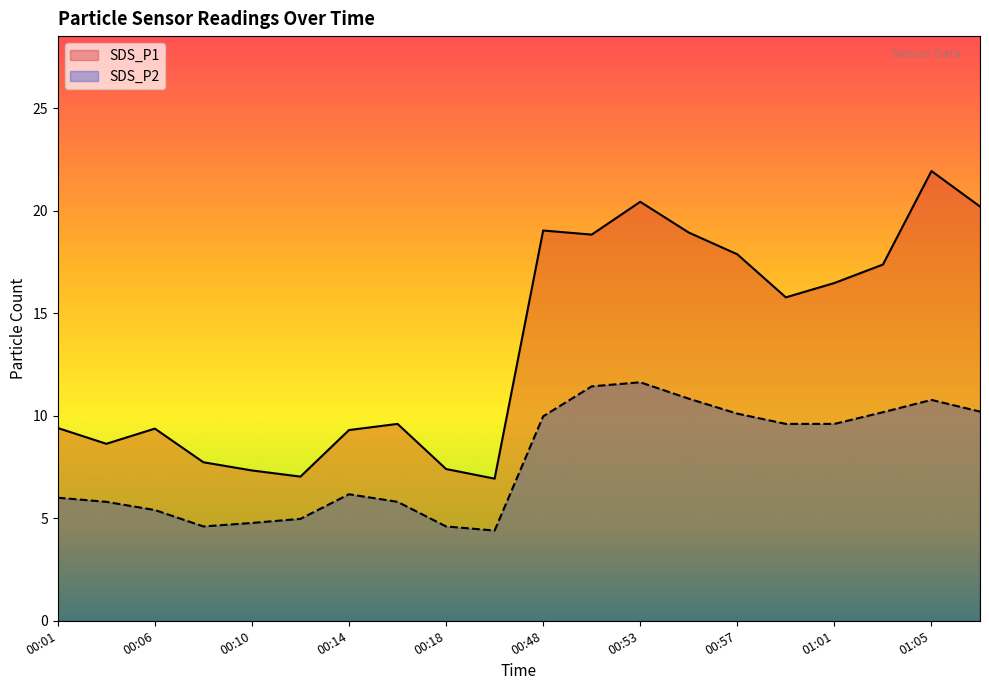

What is the difference between the maximum and minimum values in the SDS_P1 series?

15.0